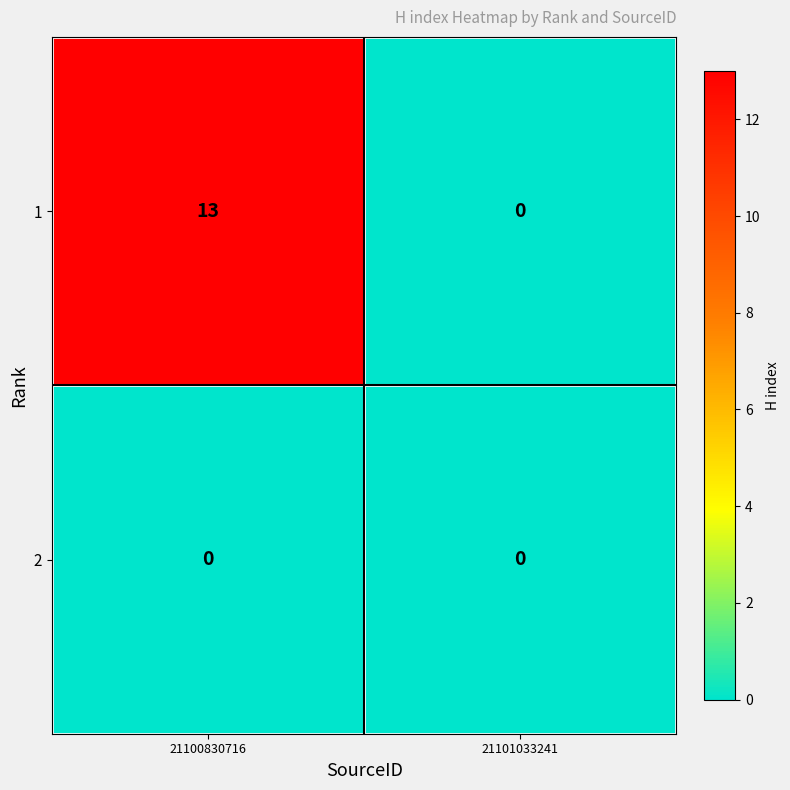

Is the value of 1 at 21100830716 greater than the value of 2 at 21101033241?

Yes